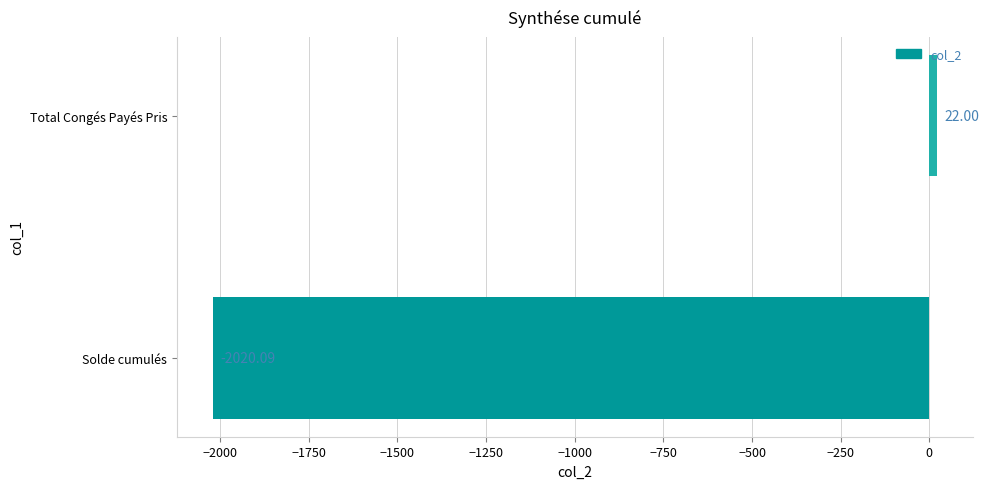

Reading left to right, extract all data points from this chart.

Solde cumulés=-2020.1	Total Congés Payés Pris=22.0